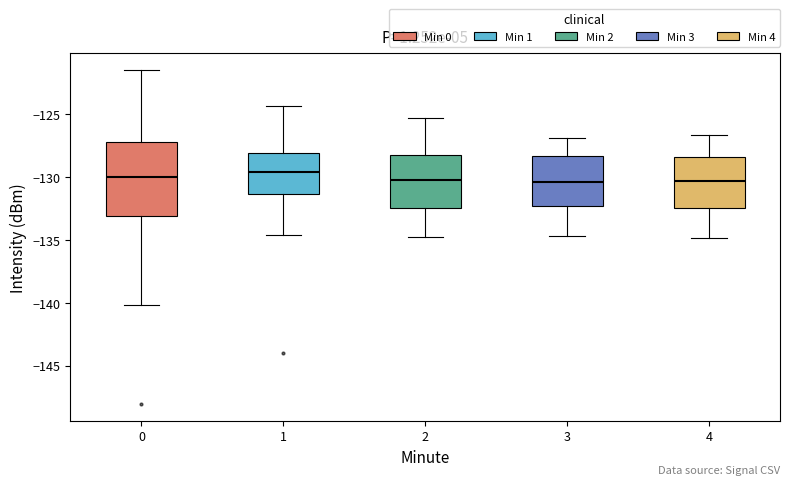

Reading left to right, read every box against the y-axis: the position of its median line, the range the box covers, and the ends of its whiskers. The values are not printed on the chart, so give them approximately, as read against the axis.

0: median -130.0, box -133.0 to -127.0, whiskers -140.0 to -121.5
1: median -129.5, box -131.5 to -128.0, whiskers -134.5 to -124.5
2: median -130.0, box -132.5 to -128.0, whiskers -135.0 to -125.5
3: median -130.5, box -132.5 to -128.5, whiskers -134.5 to -127.0
4: median -130.5, box -132.5 to -128.5, whiskers -135.0 to -126.5